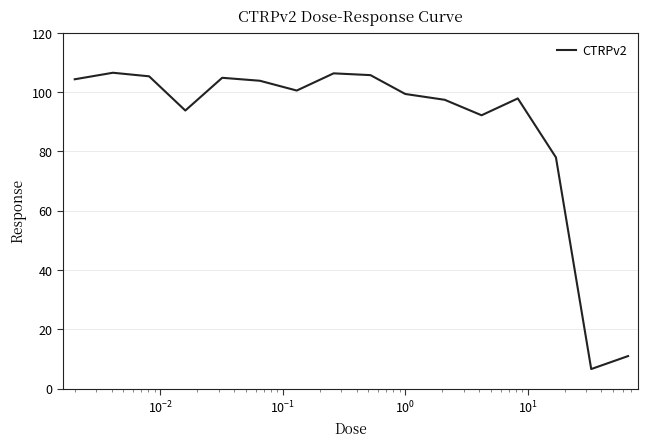

What is the difference between the maximum and minimum values?

99.9